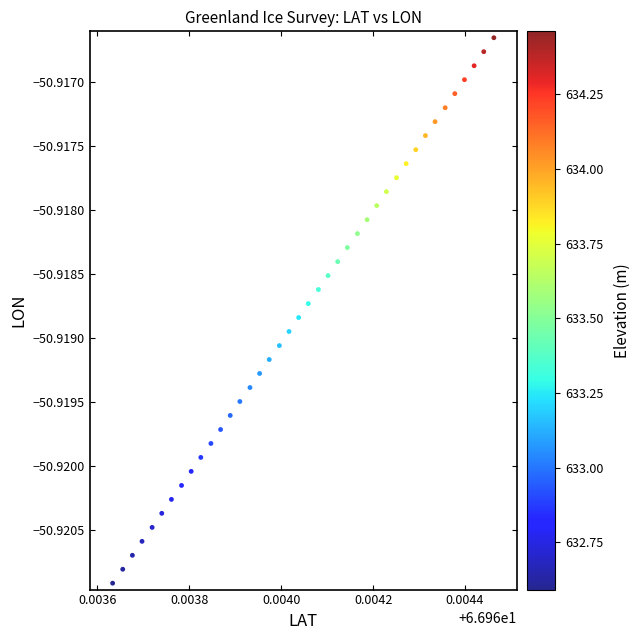

How many data points are displayed?

40